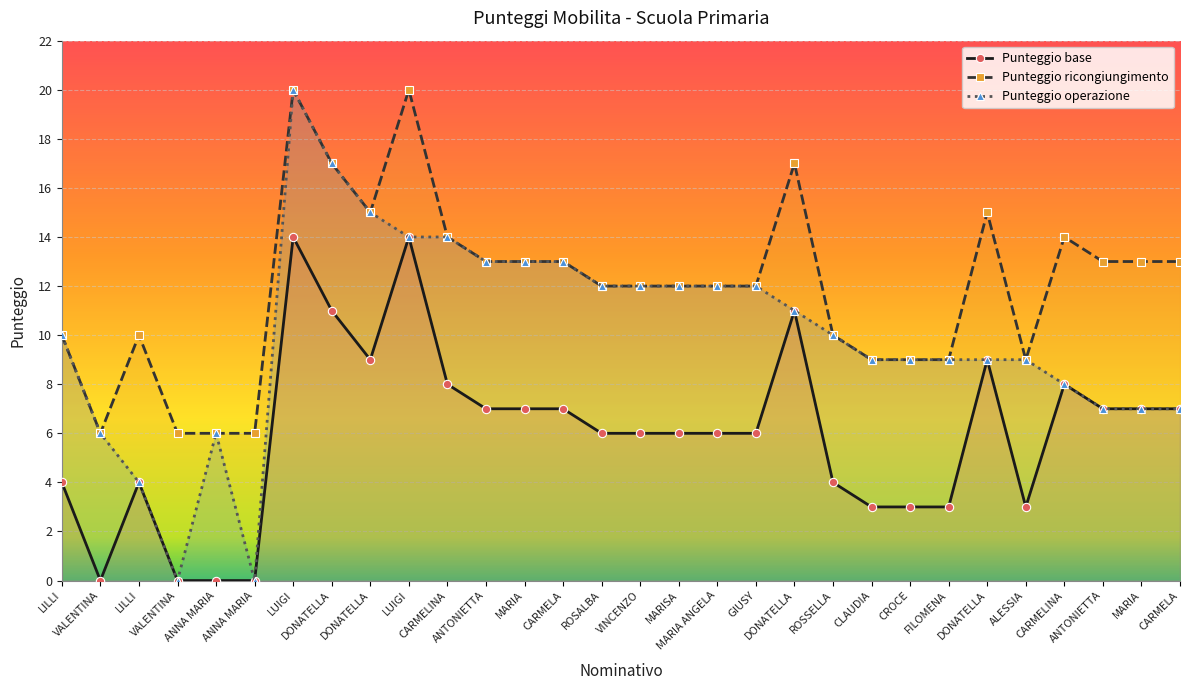

The Punteggio ricongiungimento series shows 13 at CARMELA. True or false?

True